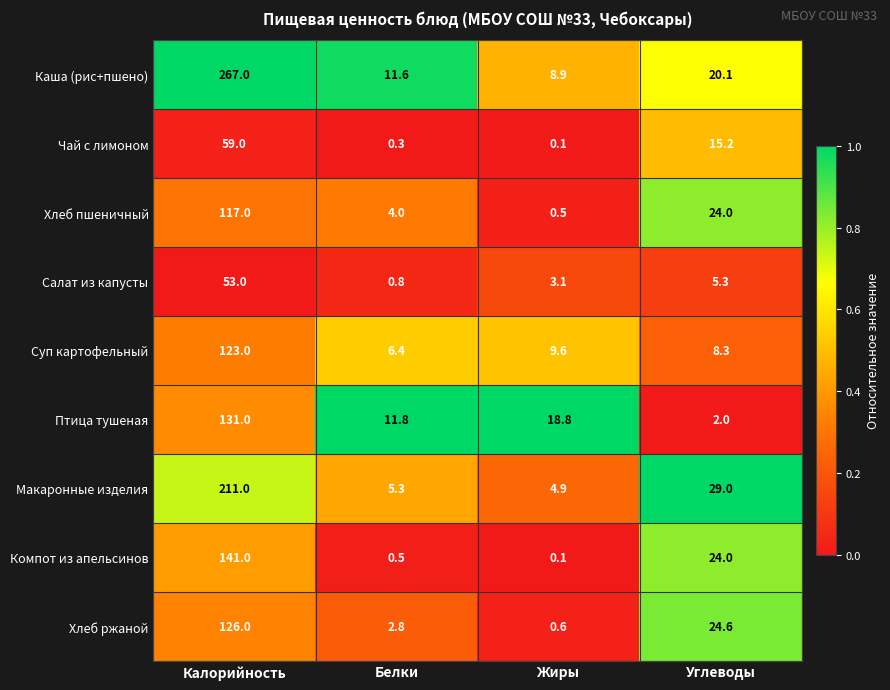

What is the difference between the second highest and minimum values in the Хлеб пшеничный series?

23.5